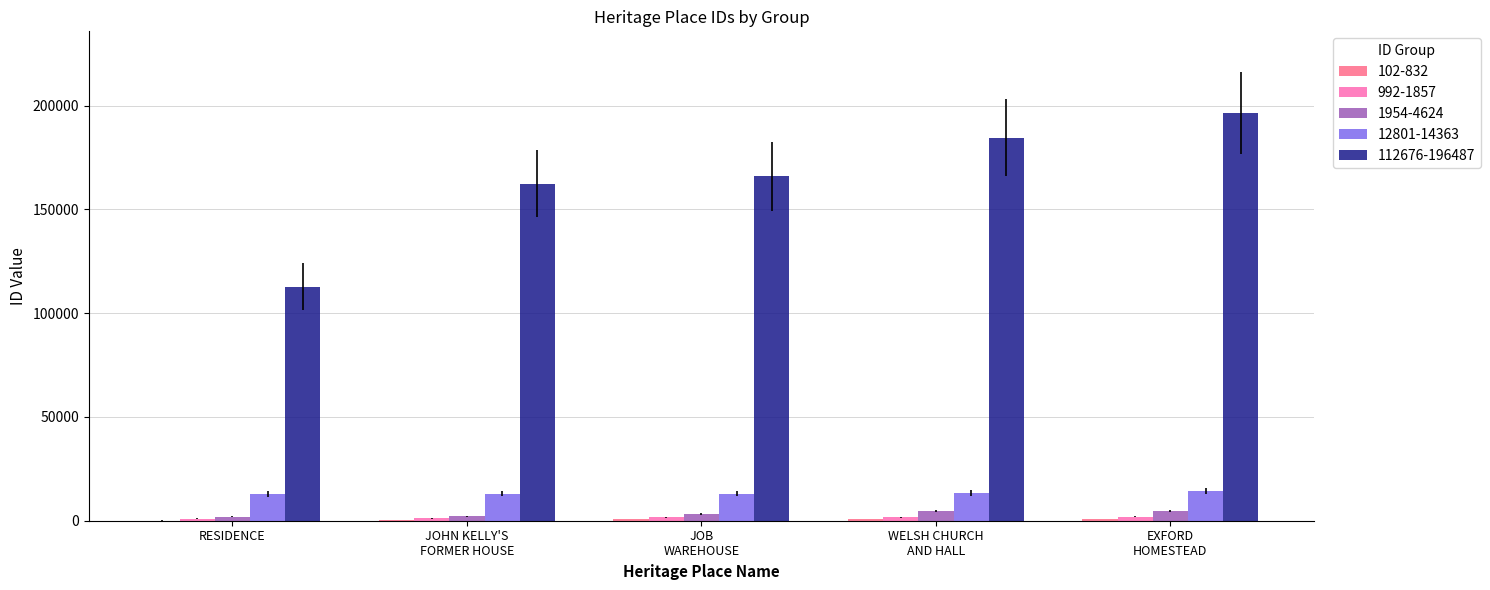

What is the maximum value shown in the chart?

196487